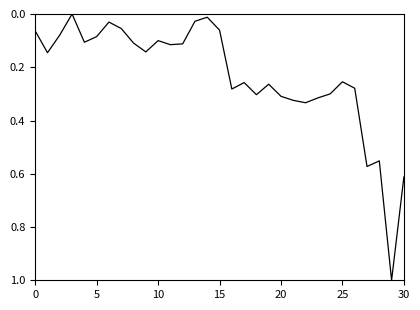

What is the maximum value shown in the chart?

1.0